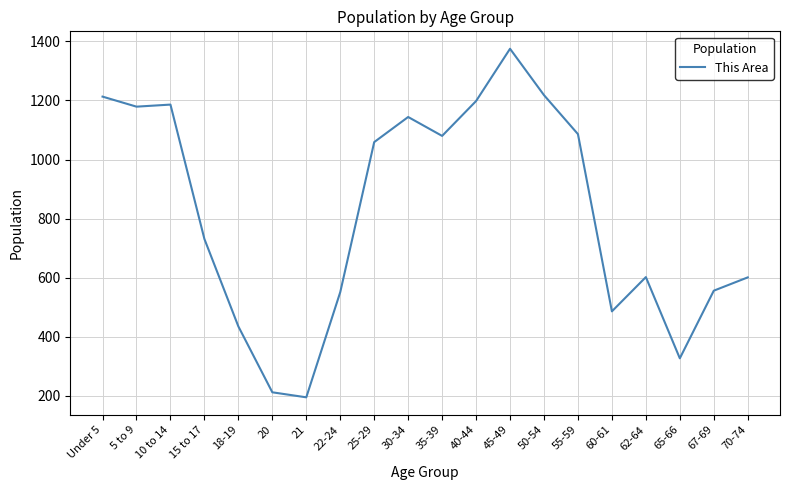

Approximately how many times larger is the value at 45-49 compared to 65-66?

4.2